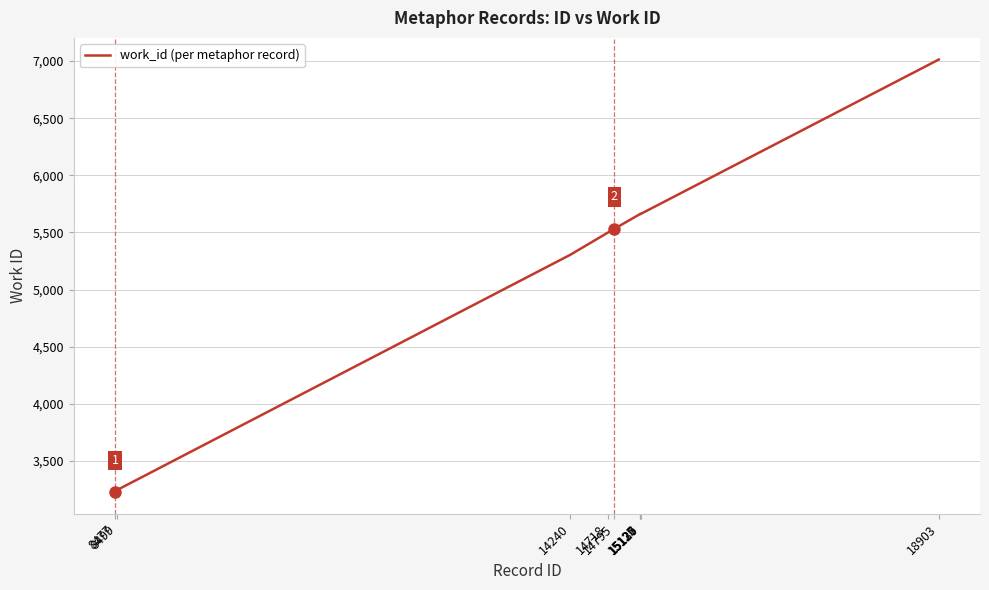

What is the difference between the maximum and minimum values?

3785